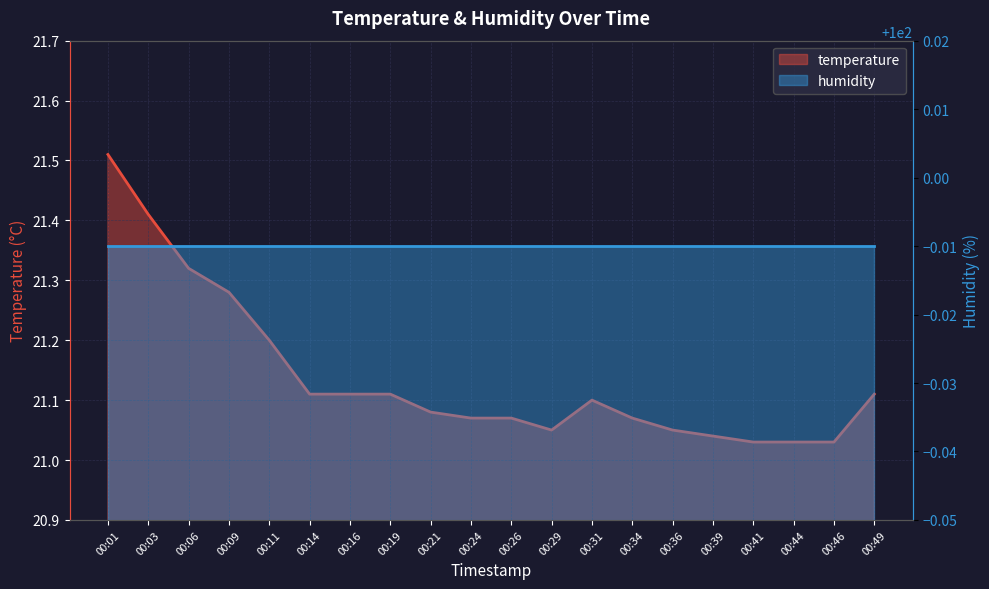

What is the ratio of the value at 00:14 to the value at 00:31?

1.0